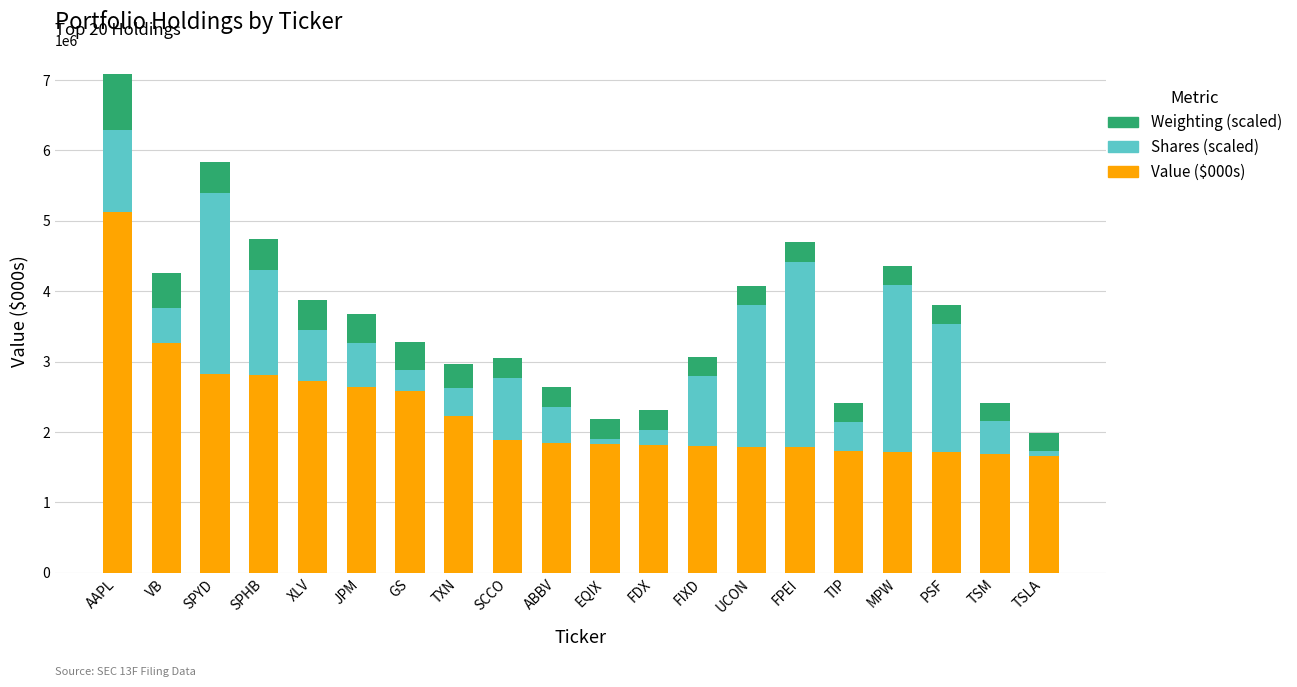

At which label does Value ($000s) reach its peak?

AAPL